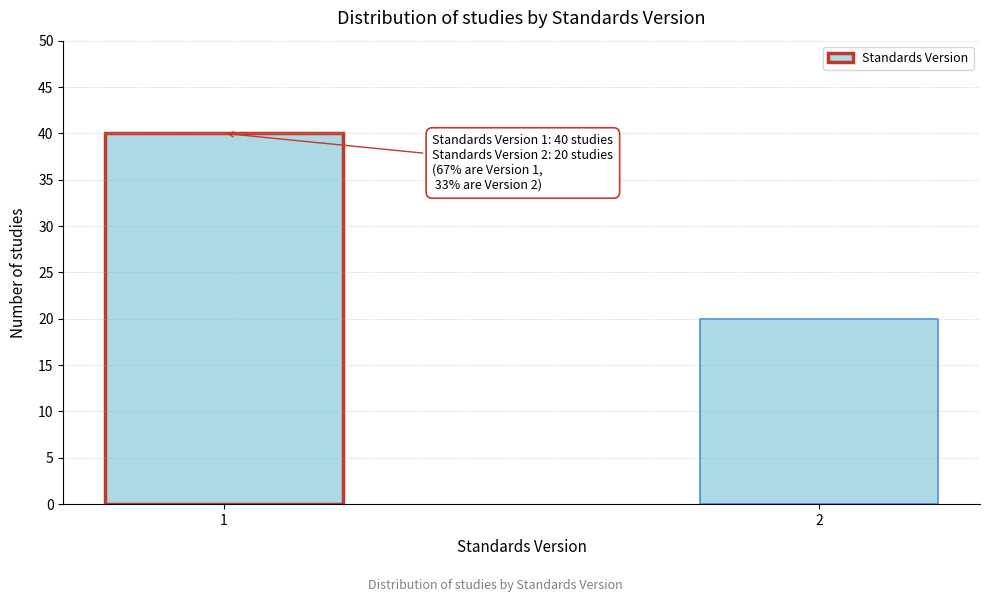

Reading left to right, transcribe all the data shown in this chart.

1=40	2=20